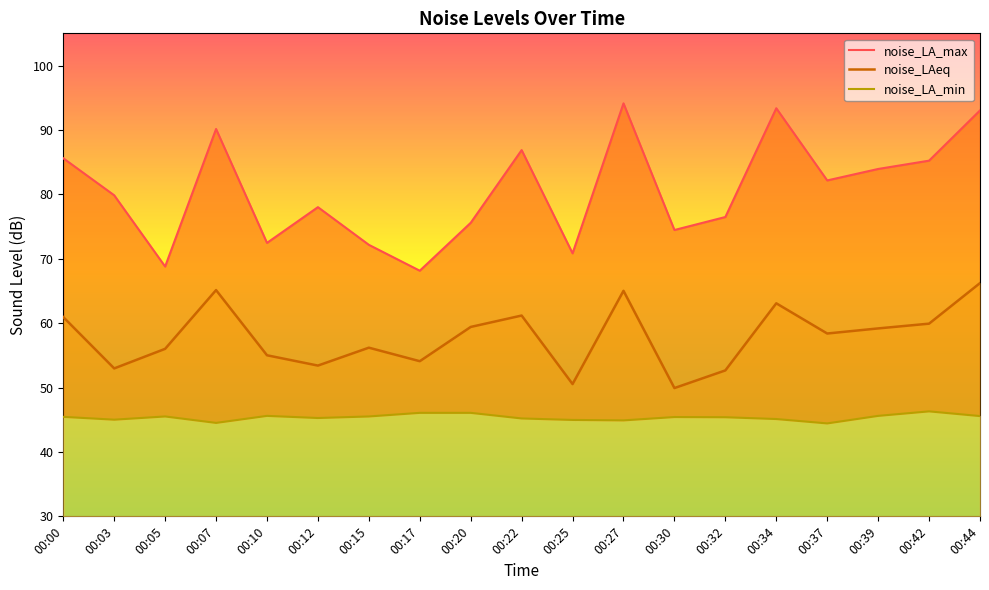

True or false: noise_LA_max and noise_LA_min cross at least once.

False